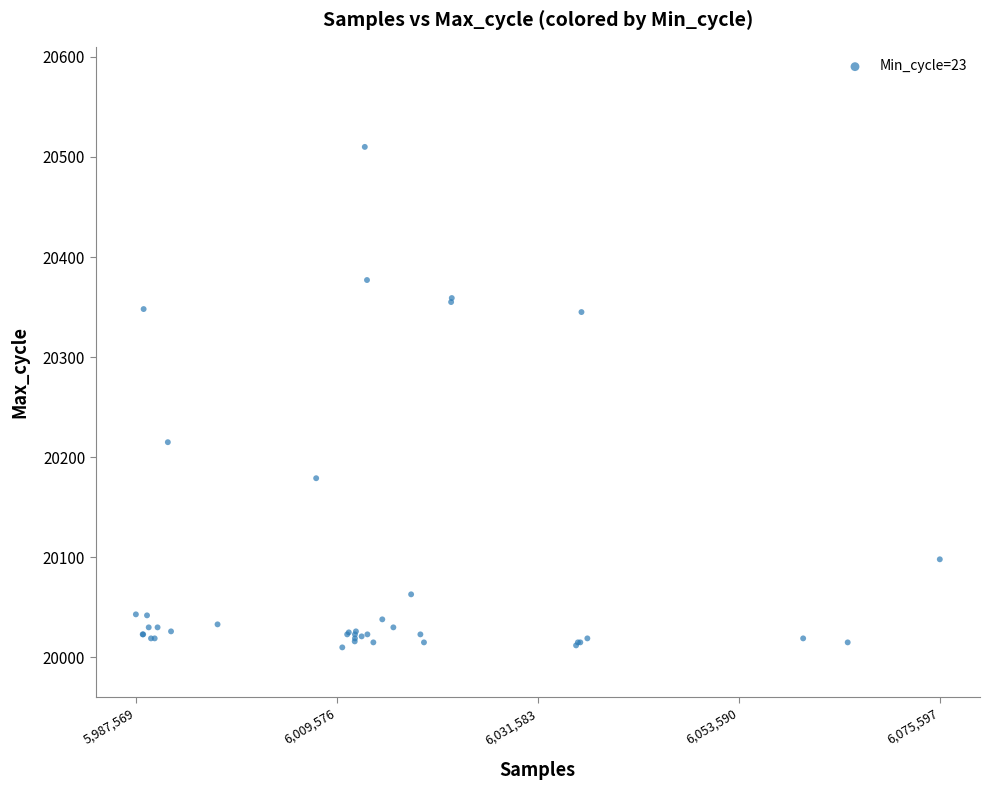

What Y value in the scatter plot is closest to 20260?

20215